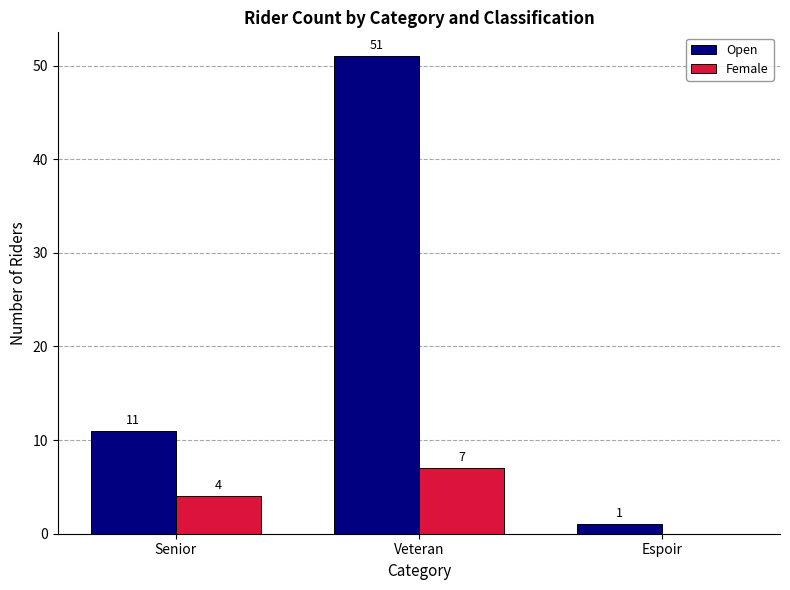

Which series changed the most between Veteran and Espoir?

Open